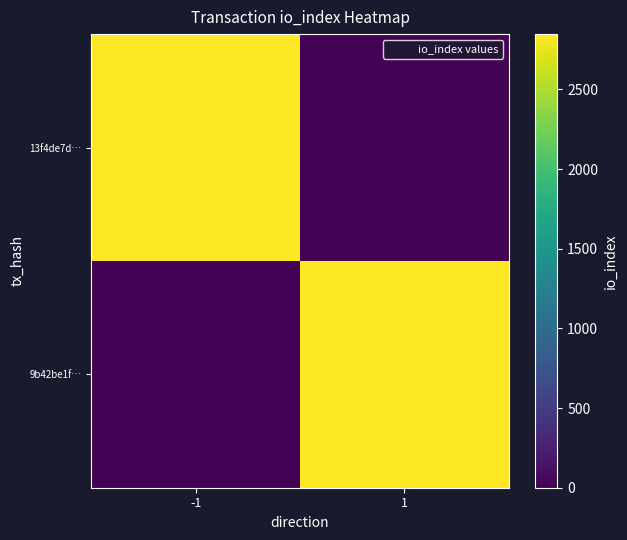

Reading left to right, transcribe all the data shown in this chart.

13f4de7d…: -1=2847	1=22
9b42be1f…: -1=22	1=2847